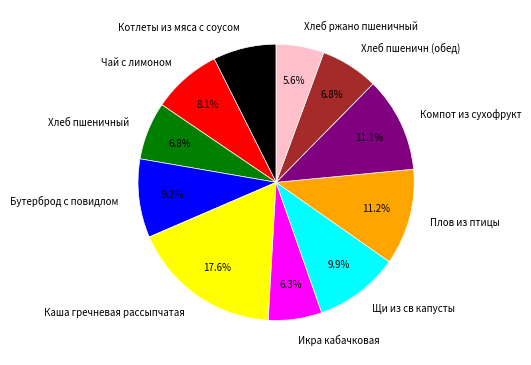

How much of the chart is everything except Компот из сухофрукт?

88.9%